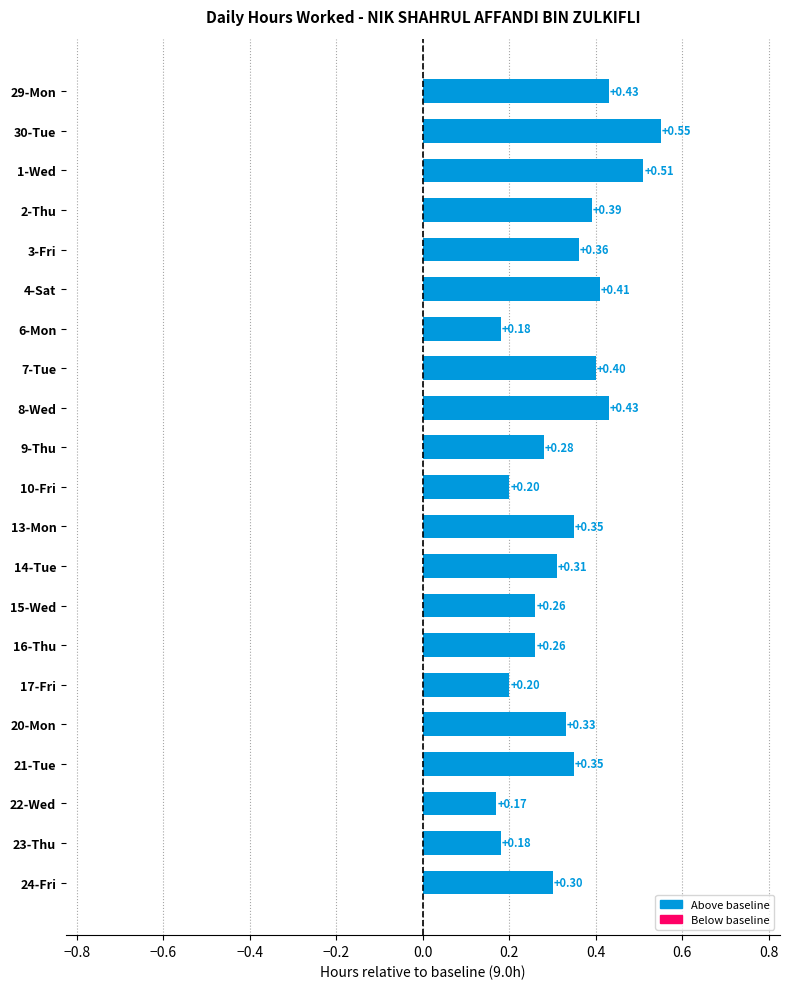

What is the change in value from 16-Thu to 20-Mon?

+0.1